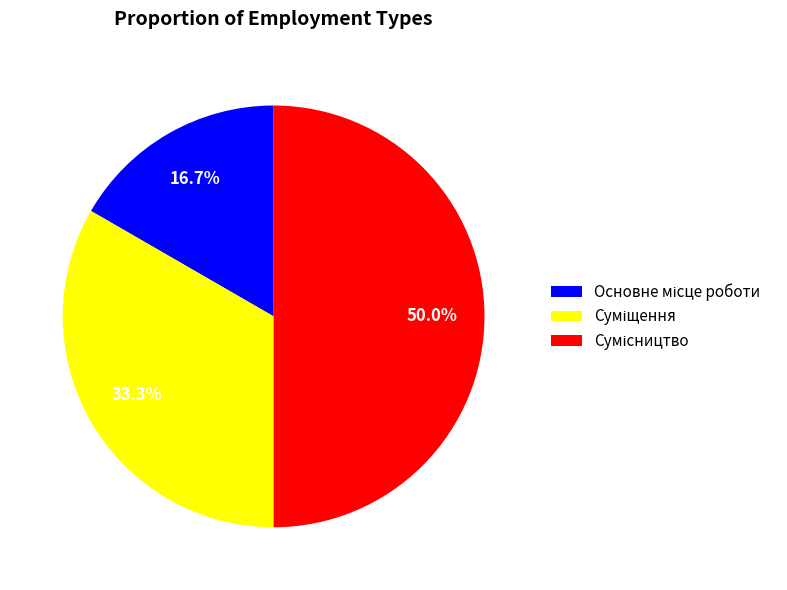

Count the number of slices in the pie.

3